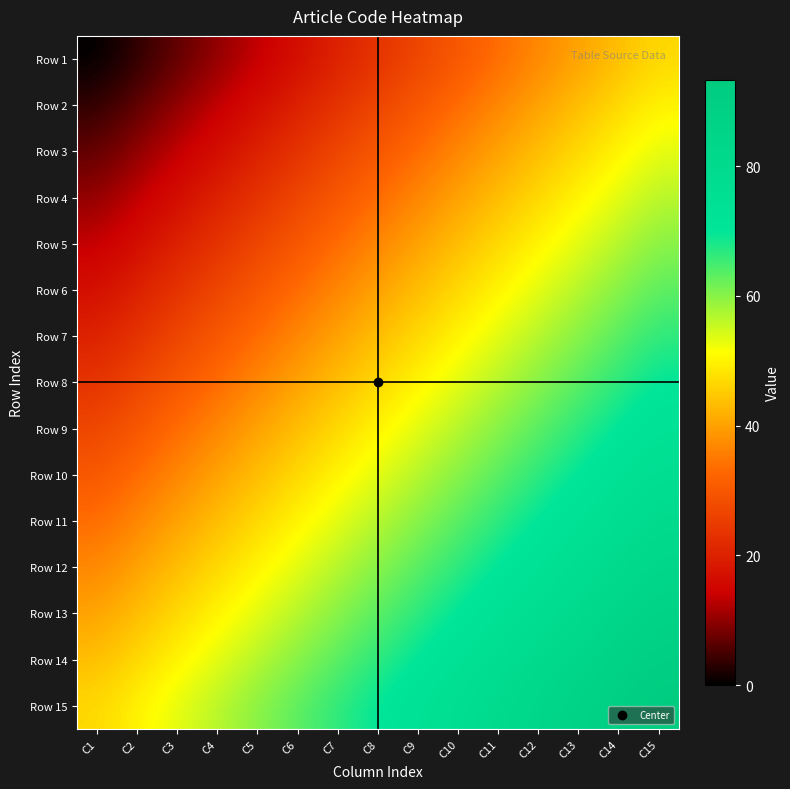

Reading right to left, extract all data points from this chart.

Row 1: C15=46.7	C14=43.3	C13=40.0	C12=36.7	C11=33.3	C10=30.0	C9=26.7	C8=23.3	C7=20.0	C6=16.7	C5=13.3	C4=10.0	C3=6.7	C2=3.3	C1=0.0
Row 2: C15=50.0	C14=46.7	C13=43.3	C12=40.0	C11=36.7	C10=33.3	C9=30.0	C8=26.7	C7=23.3	C6=20.0	C5=16.7	C4=13.3	C3=10.0	C2=6.7	C1=3.3
Row 3: C15=53.3	C14=50.0	C13=46.7	C12=43.3	C11=40.0	C10=36.7	C9=33.3	C8=30.0	C7=26.7	C6=23.3	C5=20.0	C4=16.7	C3=13.3	C2=10.0	C1=6.7
Row 4: C15=56.7	C14=53.3	C13=50.0	C12=46.7	C11=43.3	C10=40.0	C9=36.7	C8=33.3	C7=30.0	C6=26.7	C5=23.3	C4=20.0	C3=16.7	C2=13.3	C1=10.0
Row 5: C15=60.0	C14=56.7	C13=53.3	C12=50.0	C11=46.7	C10=43.3	C9=40.0	C8=36.7	C7=33.3	C6=30.0	C5=26.7	C4=23.3	C3=20.0	C2=16.7	C1=13.3
Row 6: C15=63.3	C14=60.0	C13=56.7	C12=53.3	C11=50.0	C10=46.7	C9=43.3	C8=40.0	C7=36.7	C6=33.3	C5=30.0	C4=26.7	C3=23.3	C2=20.0	C1=16.7
Row 7: C15=66.7	C14=63.3	C13=60.0	C12=56.7	C11=53.3	C10=50.0	C9=46.7	C8=43.3	C7=40.0	C6=36.7	C5=33.3	C4=30.0	C3=26.7	C2=23.3	C1=20.0
Row 8: C15=70.0	C14=66.7	C13=63.3	C12=60.0	C11=56.7	C10=53.3	C9=50.0	C8=46.7	C7=43.3	C6=40.0	C5=36.7	C4=33.3	C3=30.0	C2=26.7	C1=23.3
Row 9: C15=73.3	C14=70.0	C13=66.7	C12=63.3	C11=60.0	C10=56.7	C9=53.3	C8=50.0	C7=46.7	C6=43.3	C5=40.0	C4=36.7	C3=33.3	C2=30.0	C1=26.7
Row 10: C15=76.7	C14=73.3	C13=70.0	C12=66.7	C11=63.3	C10=60.0	C9=56.7	C8=53.3	C7=50.0	C6=46.7	C5=43.3	C4=40.0	C3=36.7	C2=33.3	C1=30.0
Row 11: C15=80.0	C14=76.7	C13=73.3	C12=70.0	C11=66.7	C10=63.3	C9=60.0	C8=56.7	C7=53.3	C6=50.0	C5=46.7	C4=43.3	C3=40.0	C2=36.7	C1=33.3
Row 12: C15=83.3	C14=80.0	C13=76.7	C12=73.3	C11=70.0	C10=66.7	C9=63.3	C8=60.0	C7=56.7	C6=53.3	C5=50.0	C4=46.7	C3=43.3	C2=40.0	C1=36.7
Row 13: C15=86.7	C14=83.3	C13=80.0	C12=76.7	C11=73.3	C10=70.0	C9=66.7	C8=63.3	C7=60.0	C6=56.7	C5=53.3	C4=50.0	C3=46.7	C2=43.3	C1=40.0
Row 14: C15=90.0	C14=86.7	C13=83.3	C12=80.0	C11=76.7	C10=73.3	C9=70.0	C8=66.7	C7=63.3	C6=60.0	C5=56.7	C4=53.3	C3=50.0	C2=46.7	C1=43.3
Row 15: C15=93.3	C14=90.0	C13=86.7	C12=83.3	C11=80.0	C10=76.7	C9=73.3	C8=70.0	C7=66.7	C6=63.3	C5=60.0	C4=56.7	C3=53.3	C2=50.0	C1=46.7